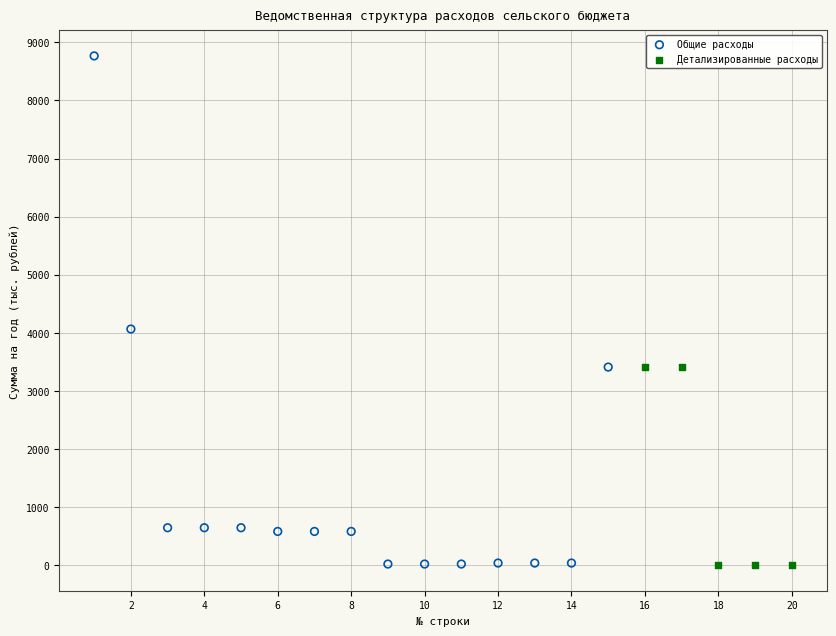

Which series has the largest Y range (max minus min)?

Общие расходы